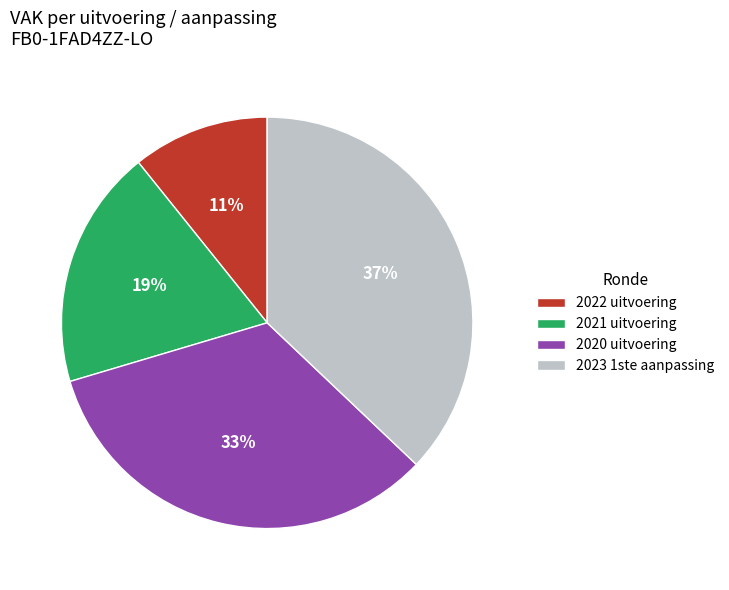

Which has a higher value, 2021 uitvoering or 2020 uitvoering?

2020 uitvoering